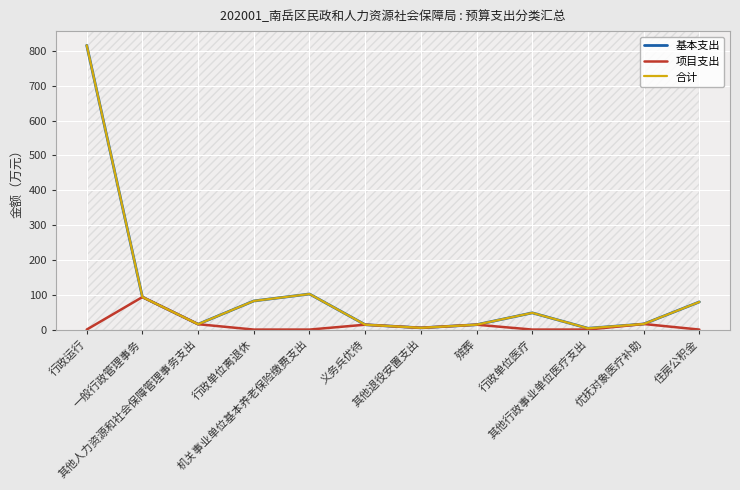

What is the approximate value of 合计 at 优抚对象医疗补助?

16.0